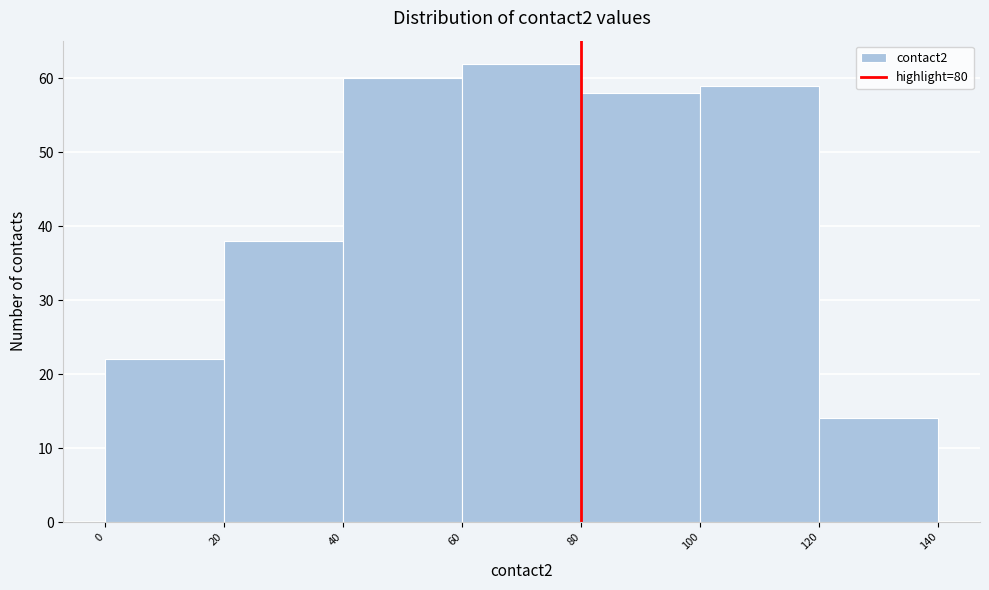

Which range on the x-axis has the tallest bar?

60 to 80